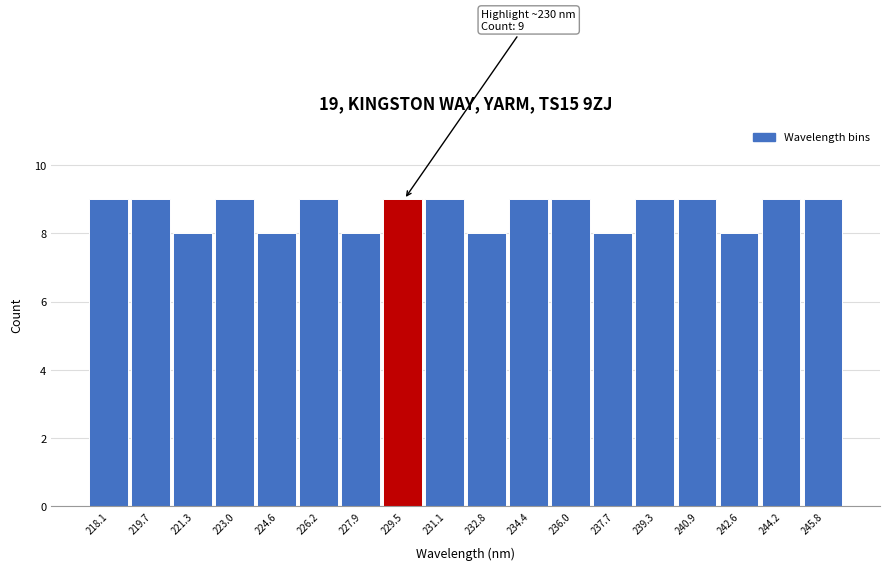

Reading left to right, transcribe all the data shown in this chart.

9	9	8	9	8	9	8	9	9	8	9	9	8	9	9	8	9	9